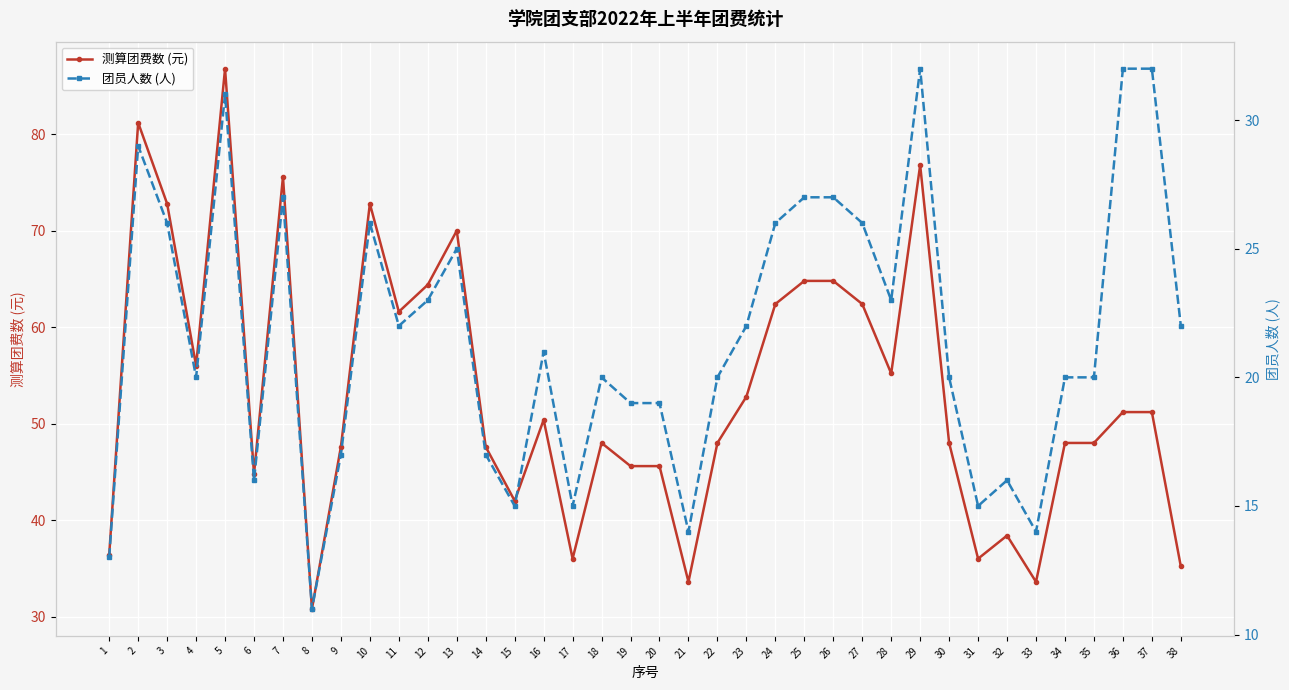

True or false: 团员人数 (人) and 测算团费数 (元) cross at least once.

False